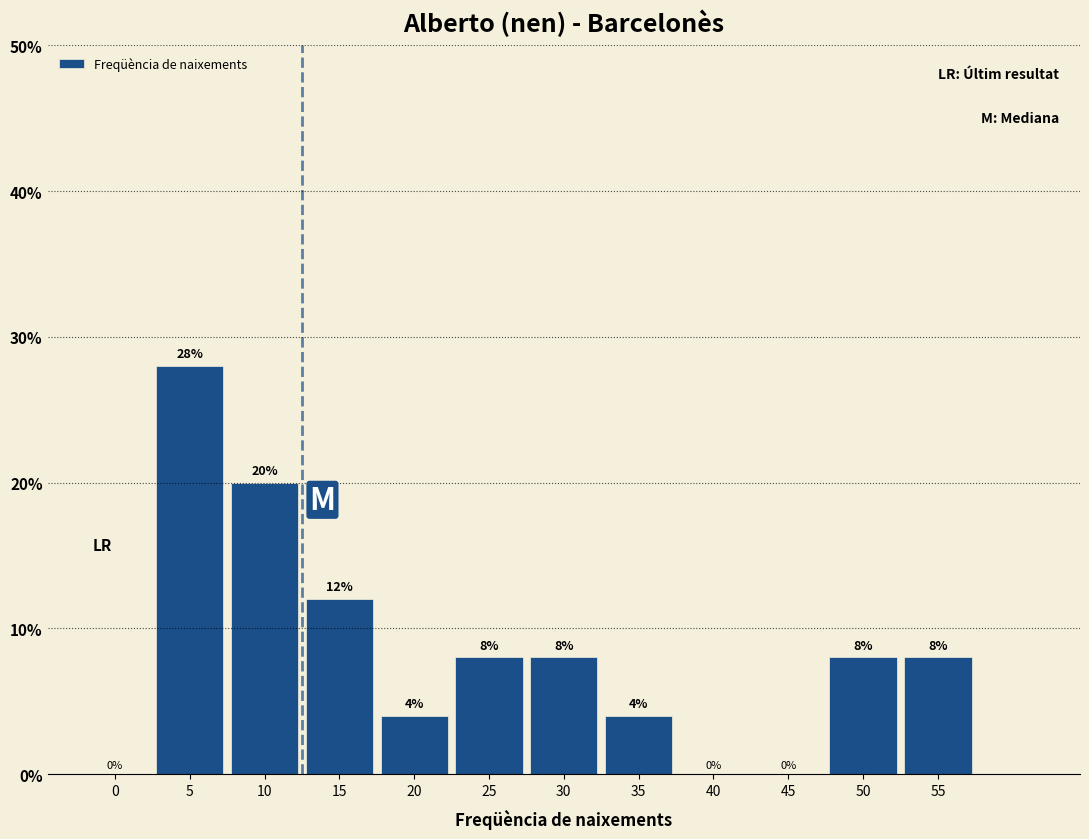

Reading right to left, extract all data points from this chart.

55=8.0	50=8.0	45=0.0	40=0.0	35=4.0	30=8.0	25=8.0	20=4.0	15=12.0	10=20.0	5=28.0	0=0.0